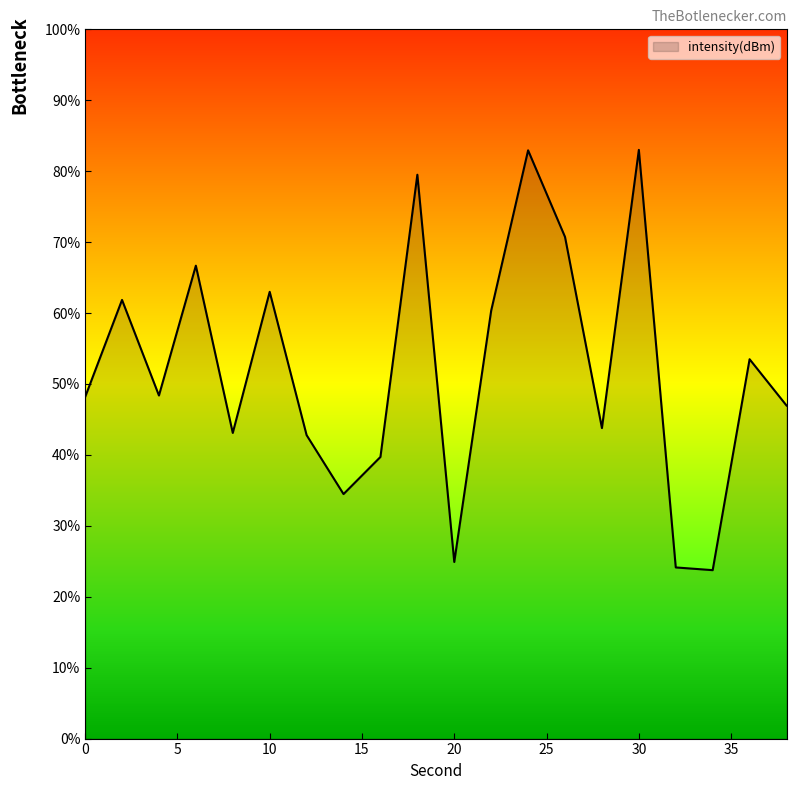

What is the greatest value displayed?

83.0